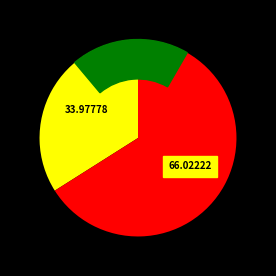

How much of the chart is everything except 2013-07-16?

34.0%